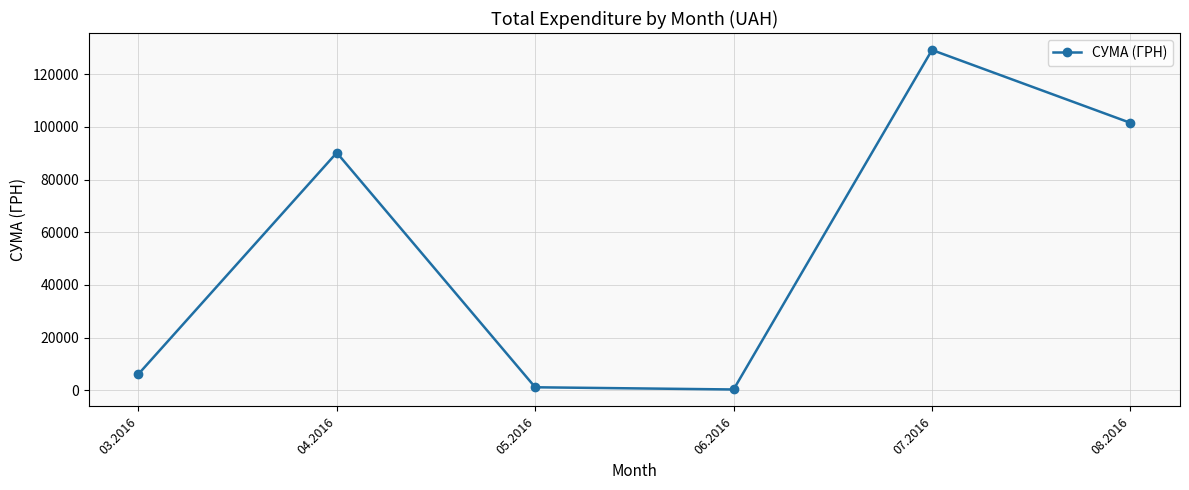

How many data points are less than 90184?

3